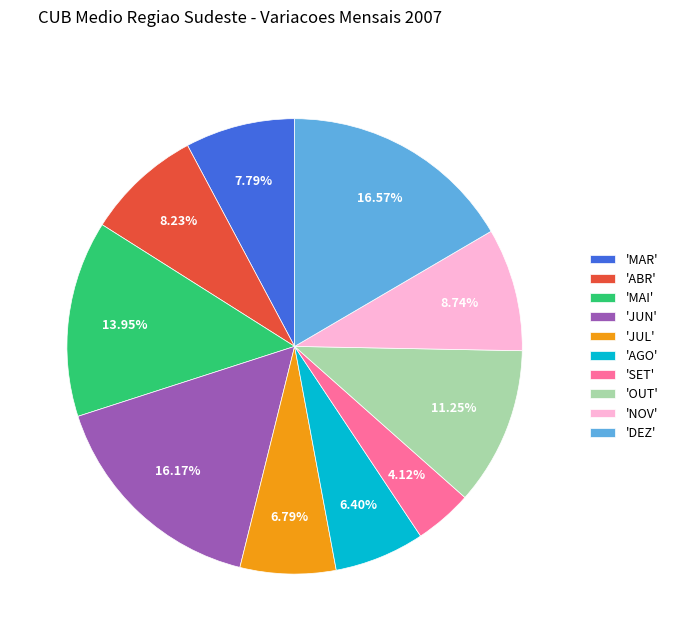

Which slice is the smallest?

'SET'